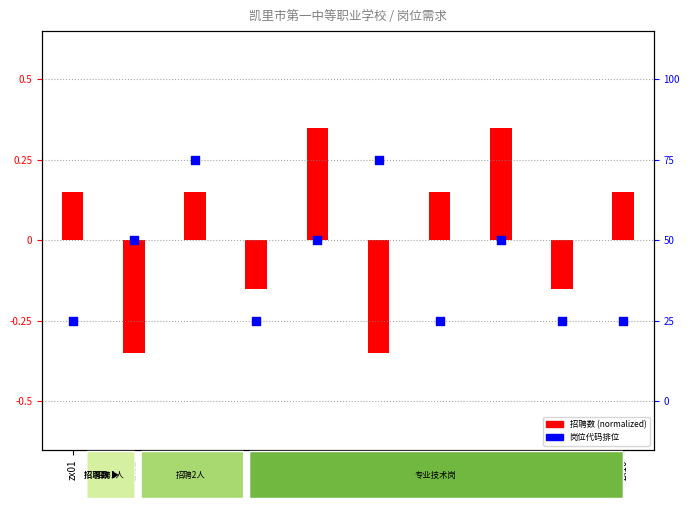

At how many categories does at least one series exceed 0?

7